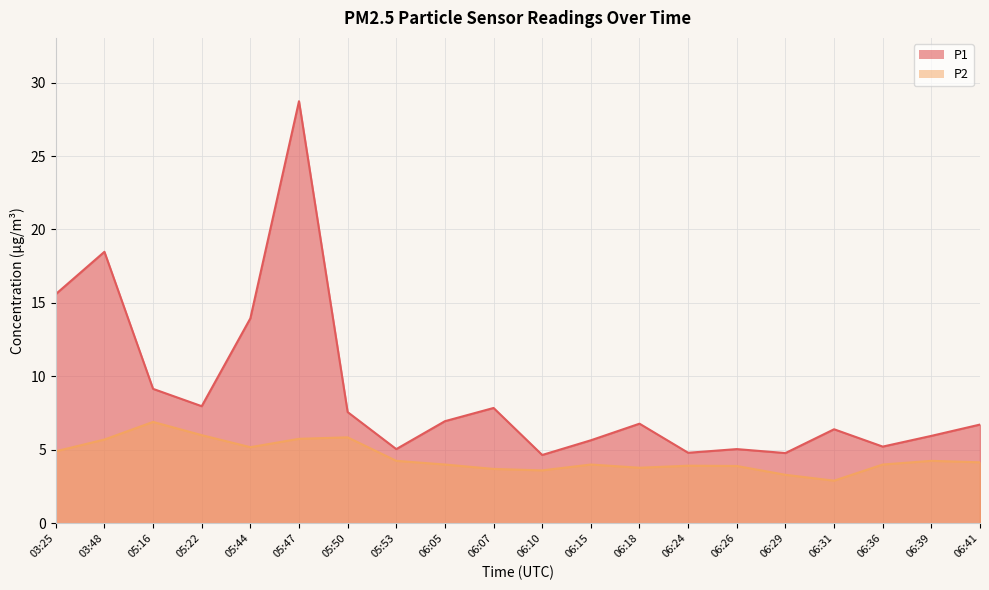

The value of P1 at 06:31 is 6.4. True or false?

True